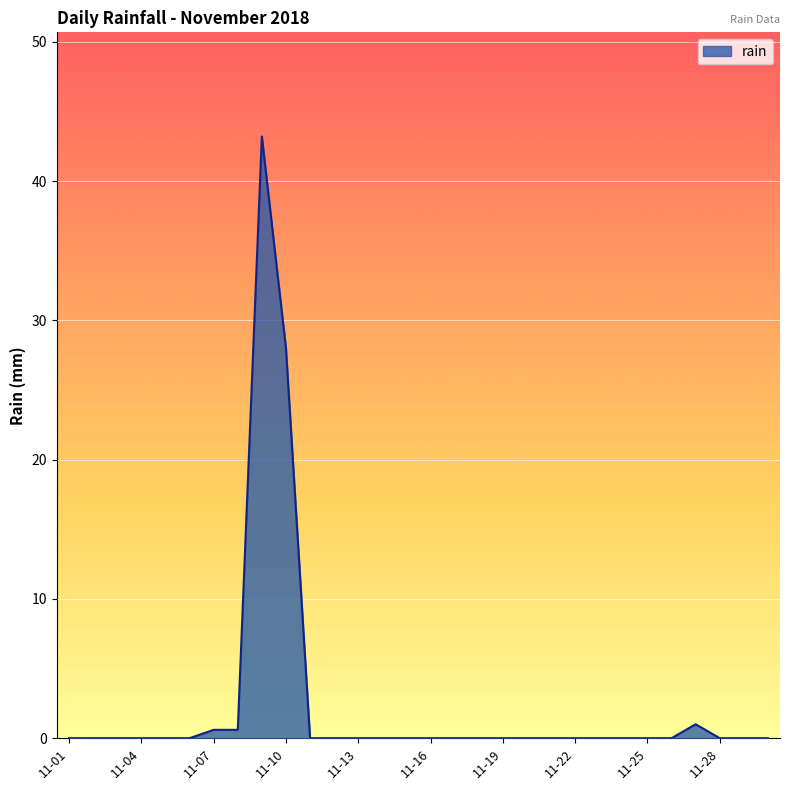

What is the maximum value shown in the chart?

43.2